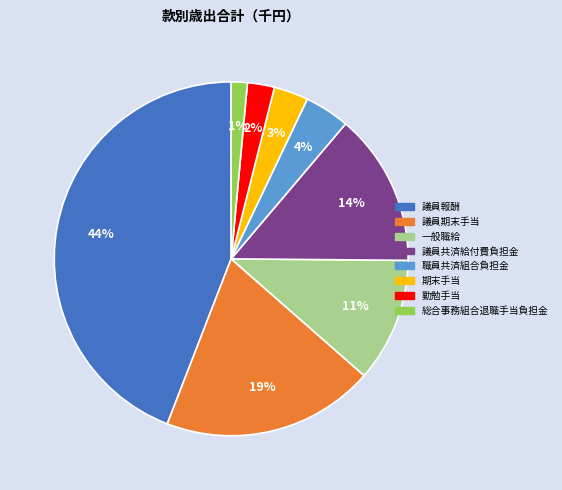

To the nearest percent, what is the average slice percentage?

12%